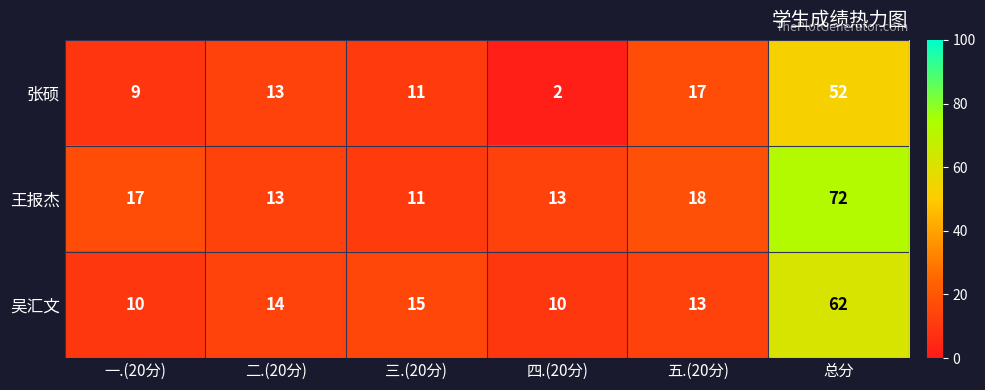

What is the difference between the highest and lowest values at 四.(20分)?

11